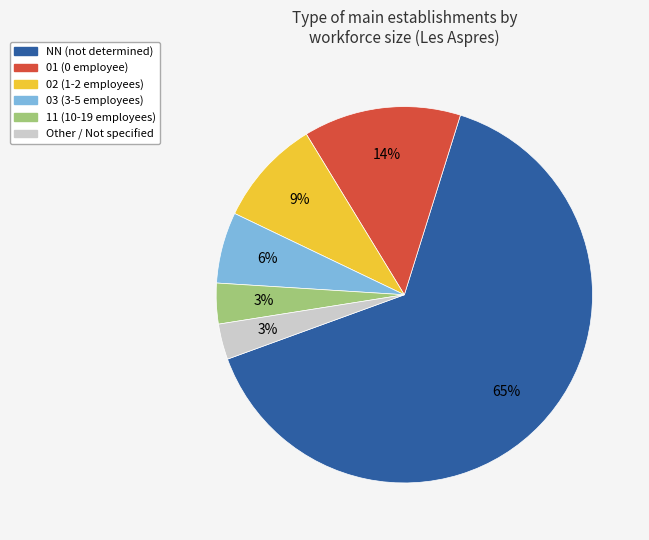

To the nearest percent, what is the difference between the largest and smallest slice percentages?

62%